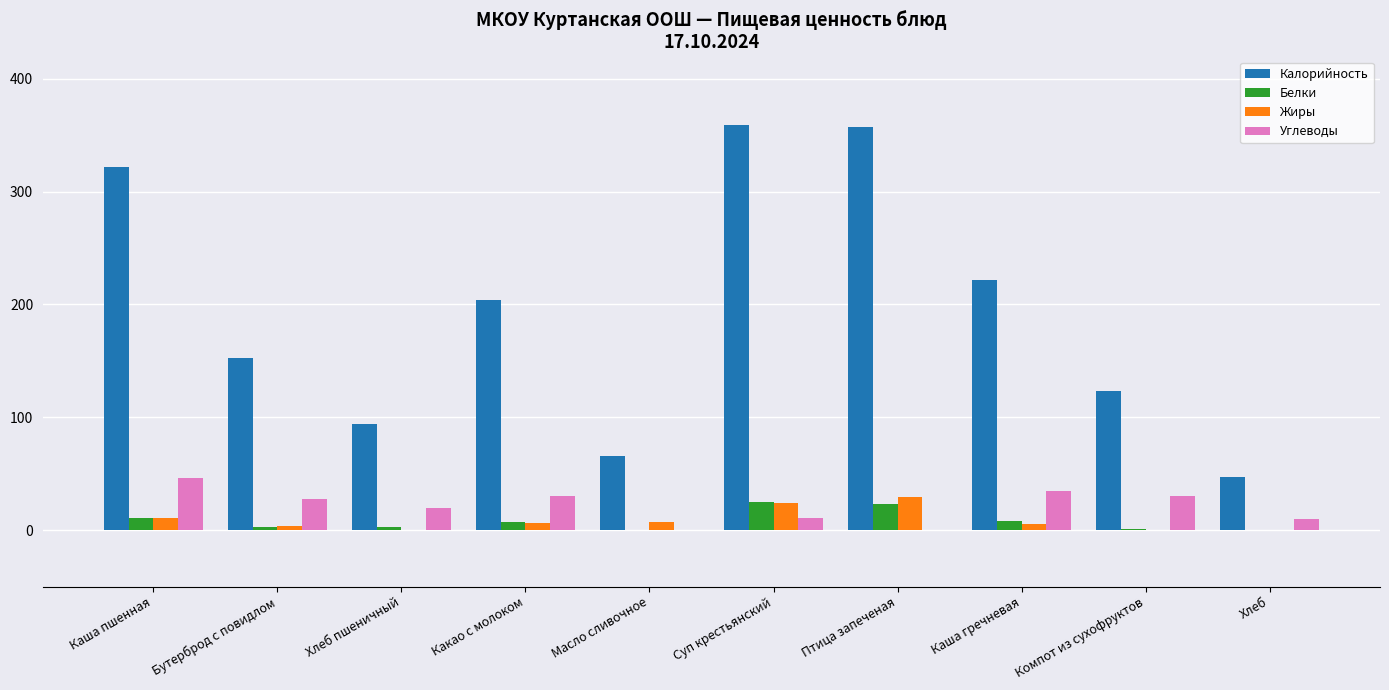

How many distinct data groups are displayed?

4